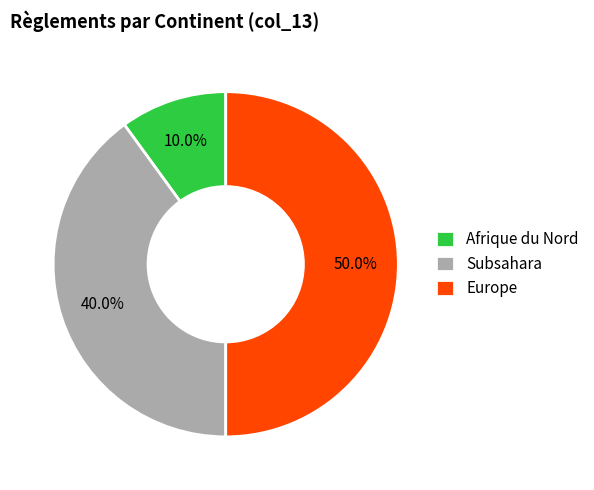

Count the number of slices in the pie.

3